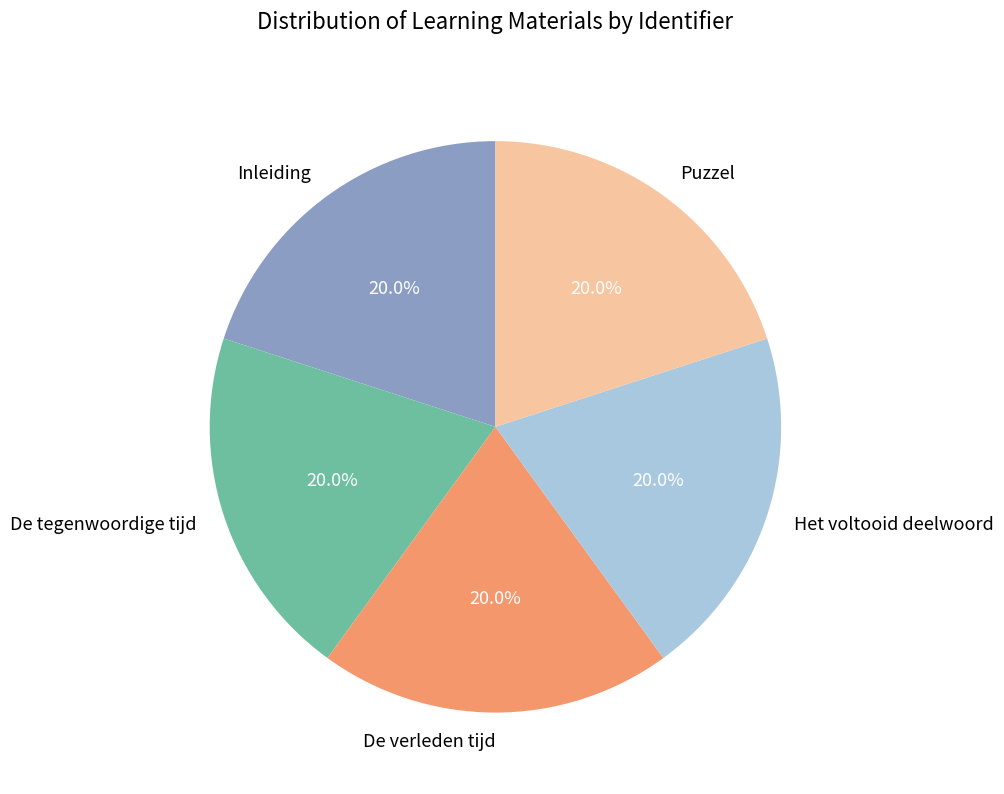

Is there a majority slice in this chart?

No